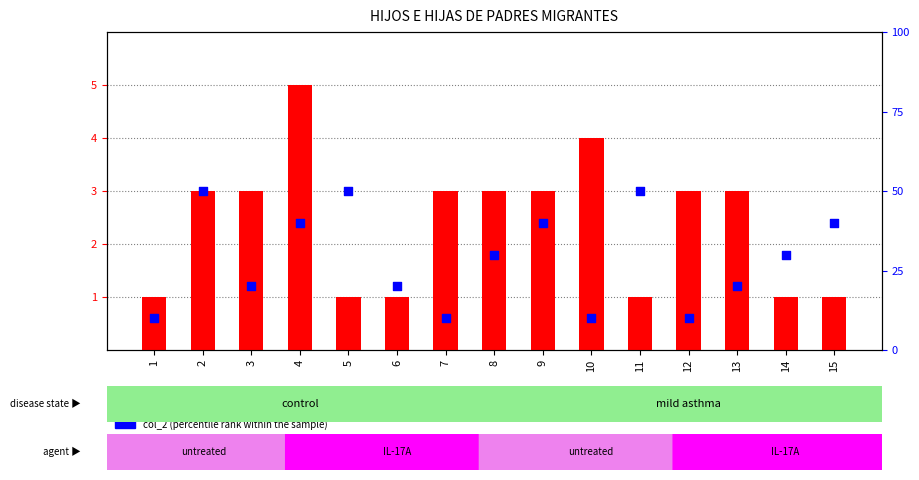

Is the value of col_1 at 6 greater than the value of col_2 at 8?

No